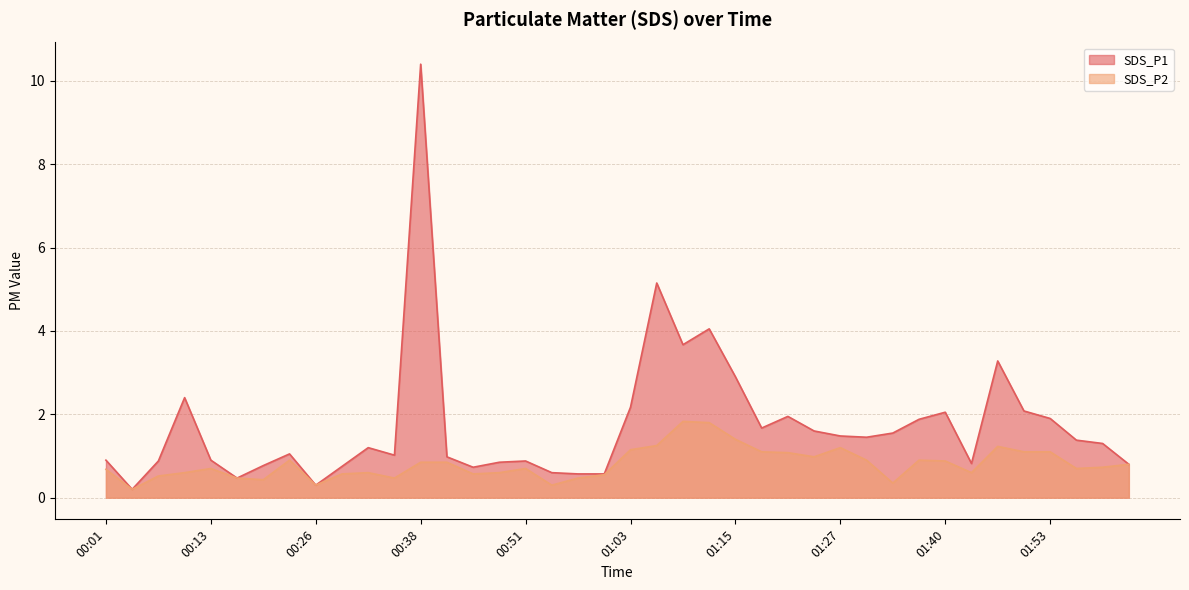

Reading left to right, transcribe all the data shown in this chart.

SDS_P1: 0.9	0.2	0.9	2.4	0.9	0.5	0.8	1.1	0.3	0.8	1.2	1.0	10.4	1.0	0.7	0.8	0.9	0.6	0.6	0.6	2.2	5.2	3.7	4.0	2.9	1.7	1.9	1.6	1.5	1.4	1.6	1.9	2.0	0.8	3.3	2.1	1.9	1.4	1.3	0.8
SDS_P2: 0.7	0.2	0.5	0.6	0.7	0.5	0.4	0.9	0.3	0.6	0.6	0.5	0.8	0.8	0.6	0.6	0.7	0.3	0.5	0.6	1.1	1.2	1.8	1.8	1.4	1.1	1.1	1.0	1.2	0.9	0.3	0.9	0.9	0.6	1.2	1.1	1.1	0.7	0.7	0.8